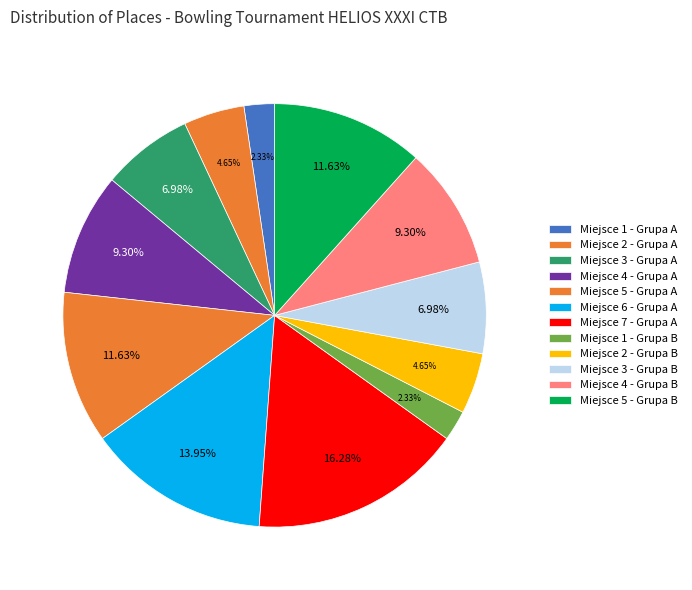

How many slices are in this pie chart?

12